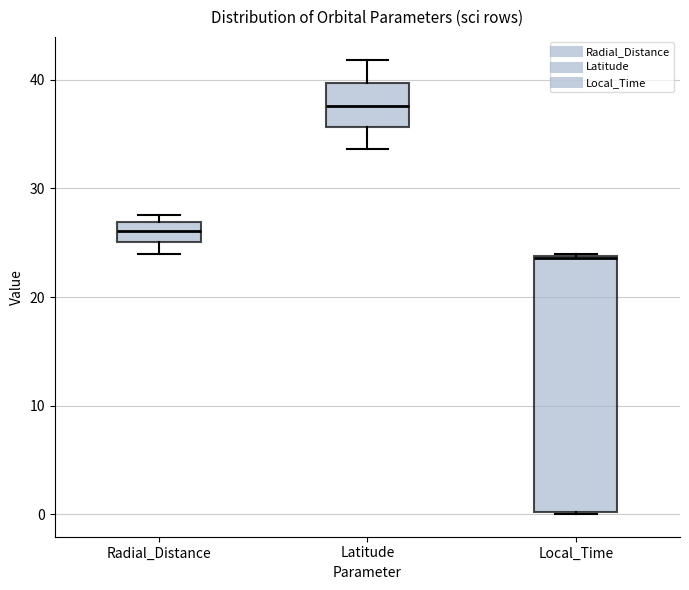

Reading left to right, read every box against the y-axis: the position of its median line, the range the box covers, and the ends of its whiskers. The values are not printed on the chart, so give them approximately, as read against the axis.

Radial_Distance: median 26, box 25 to 27, whiskers 24 to 28
Latitude: median 38, box 36 to 40, whiskers 34 to 42
Local_Time: median 24, box 0 to 24, whiskers 0 to 24